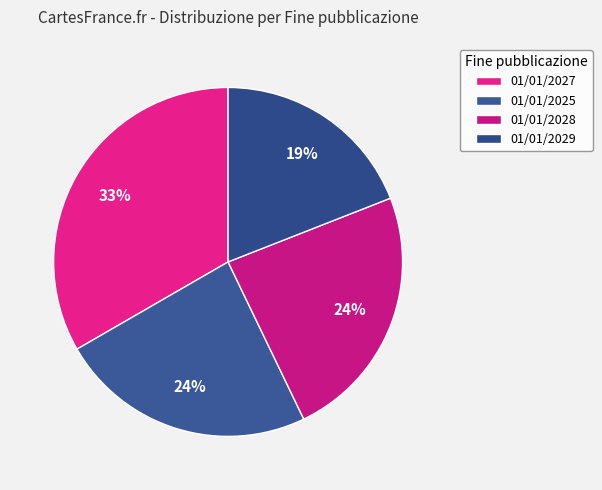

How many slices are in this pie chart?

4